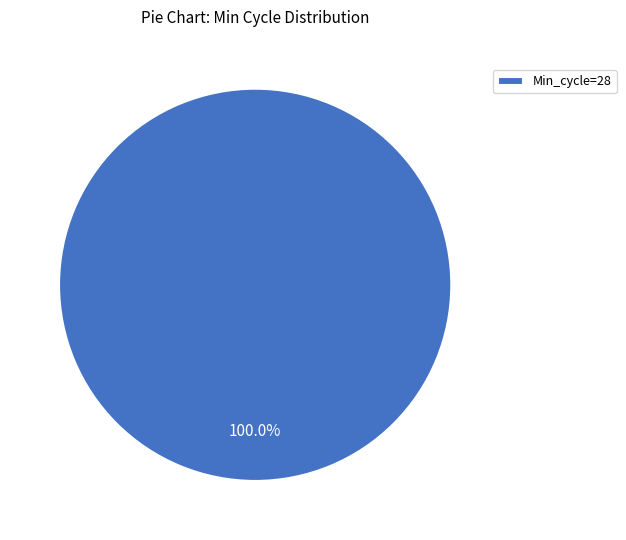

What is the majority slice?

Min_cycle=28